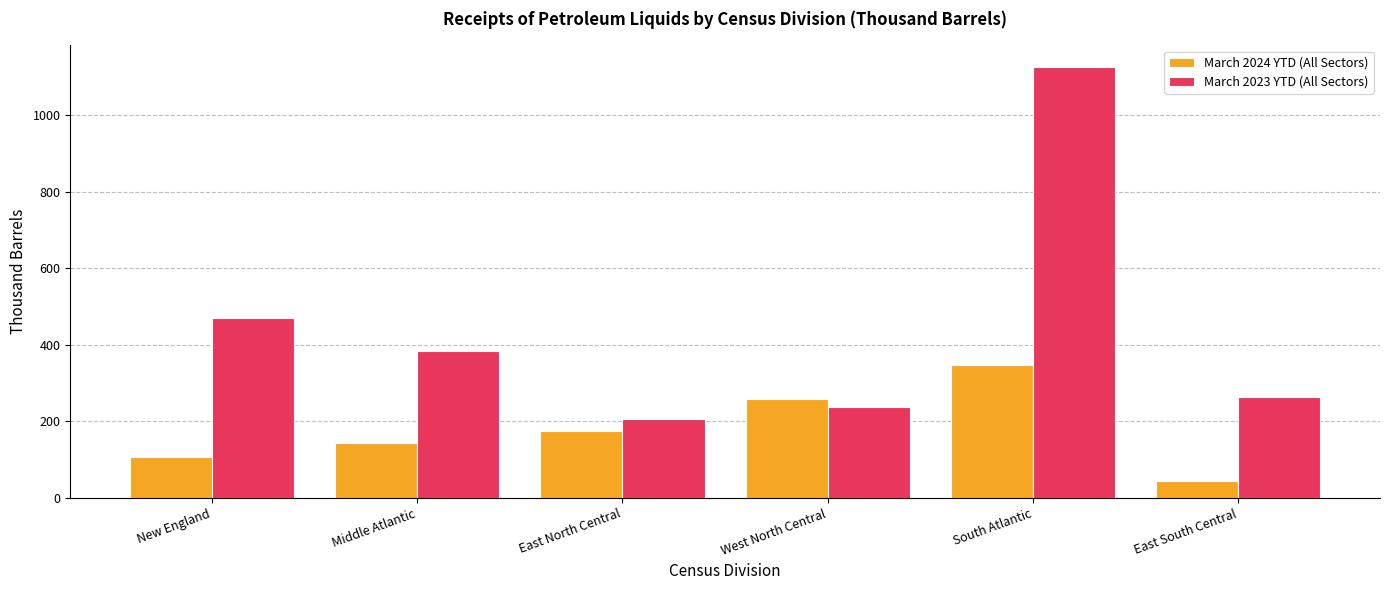

At which label does March 2024 YTD (All Sectors) reach its peak?

South Atlantic